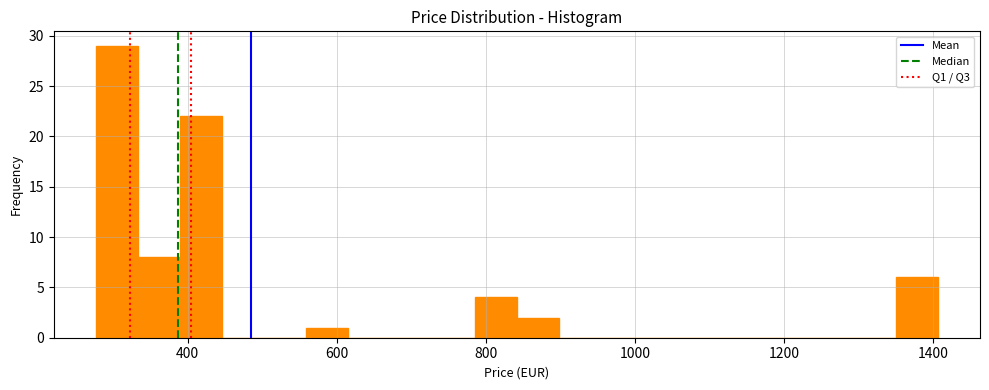

Read against the x-axis, roughly where is the centre of the tallest bar?

300